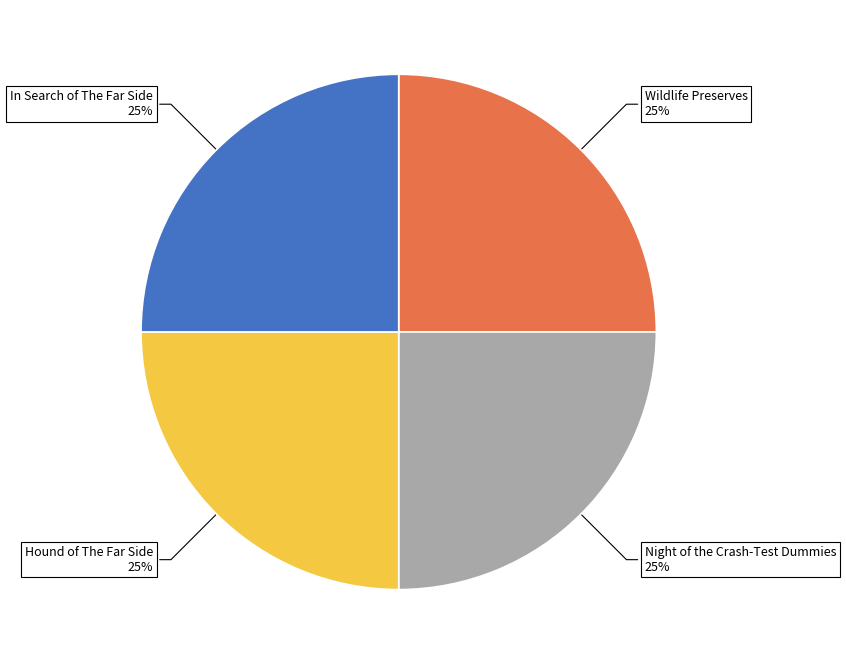

To the nearest percent, what portion does In Search of The Far Side represent?

25%